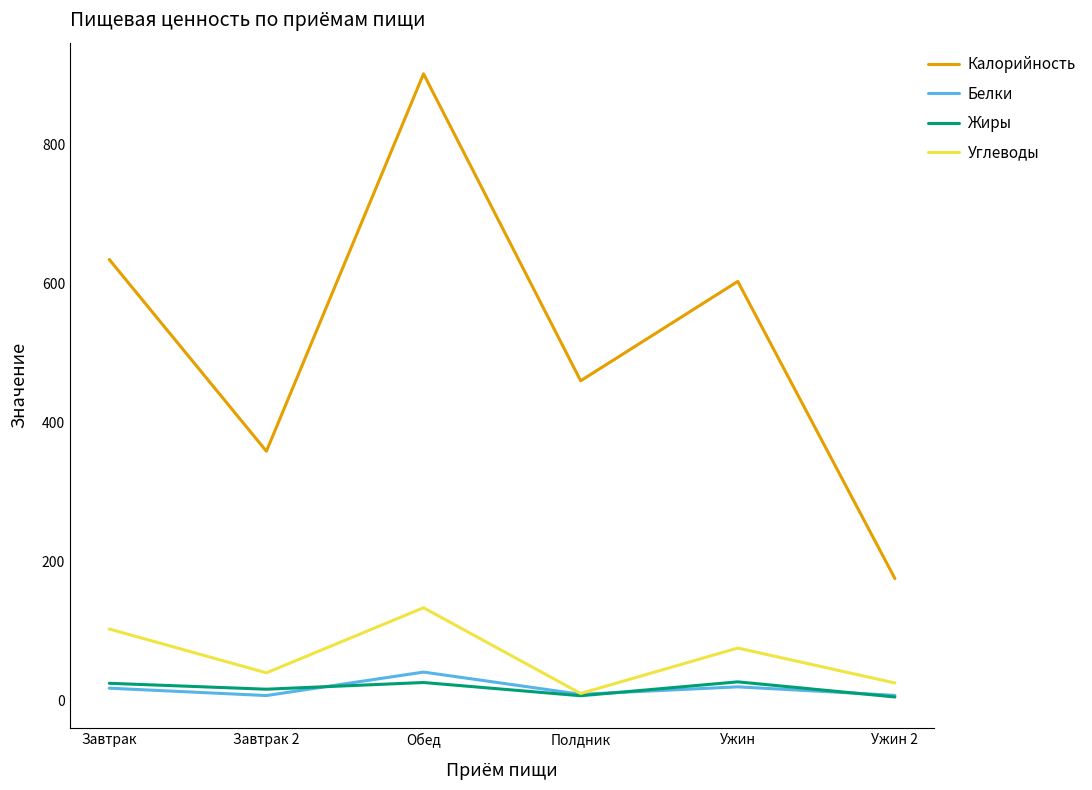

Which series has the largest range (max minus min)?

Калорийность